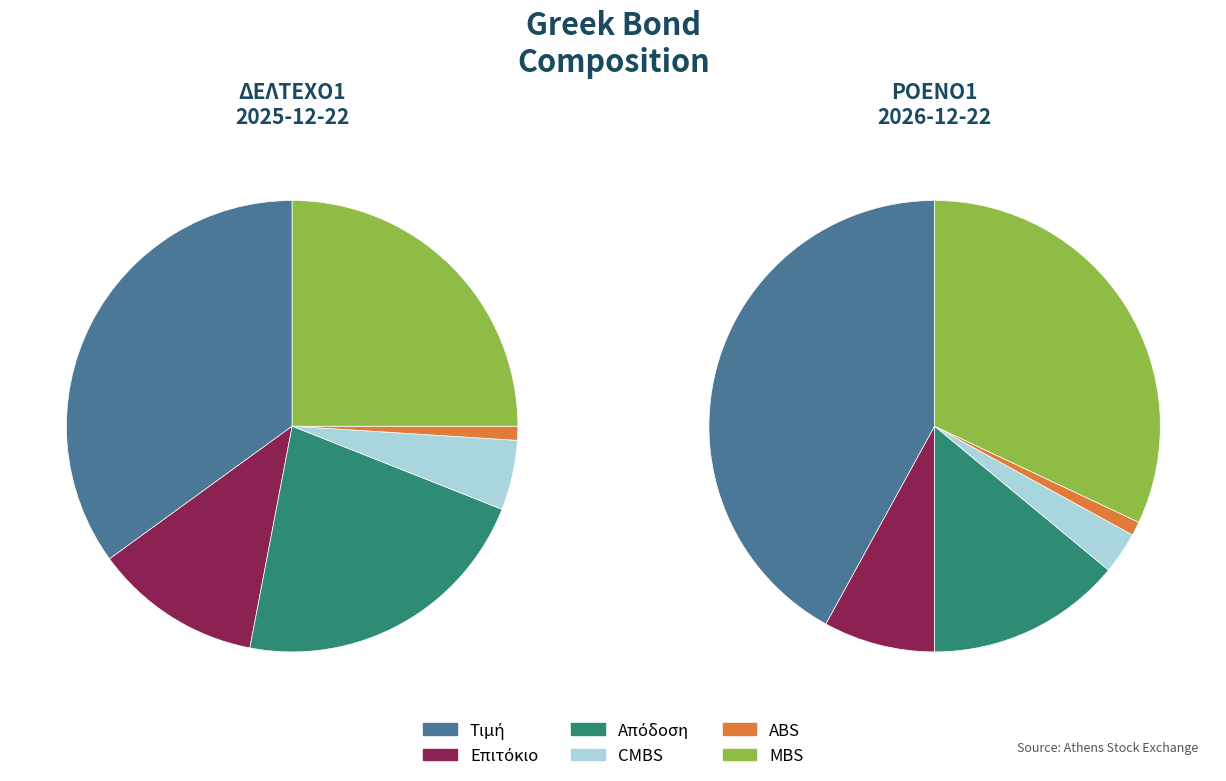

What portion of the pie excludes ΡΟΕΝΟ1?

50.1%